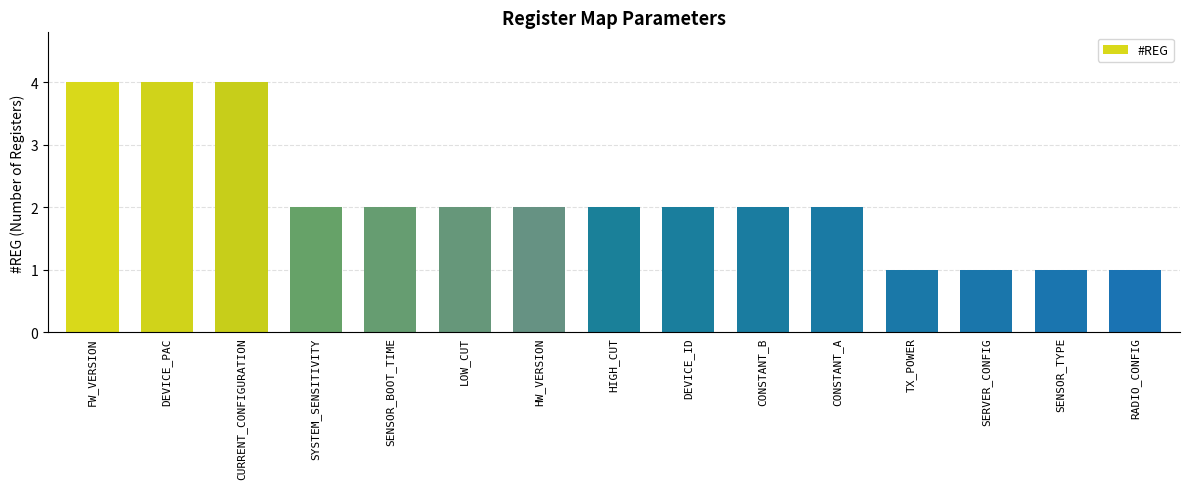

What is the label of the 15th bar from the left?

RADIO_CONFIG